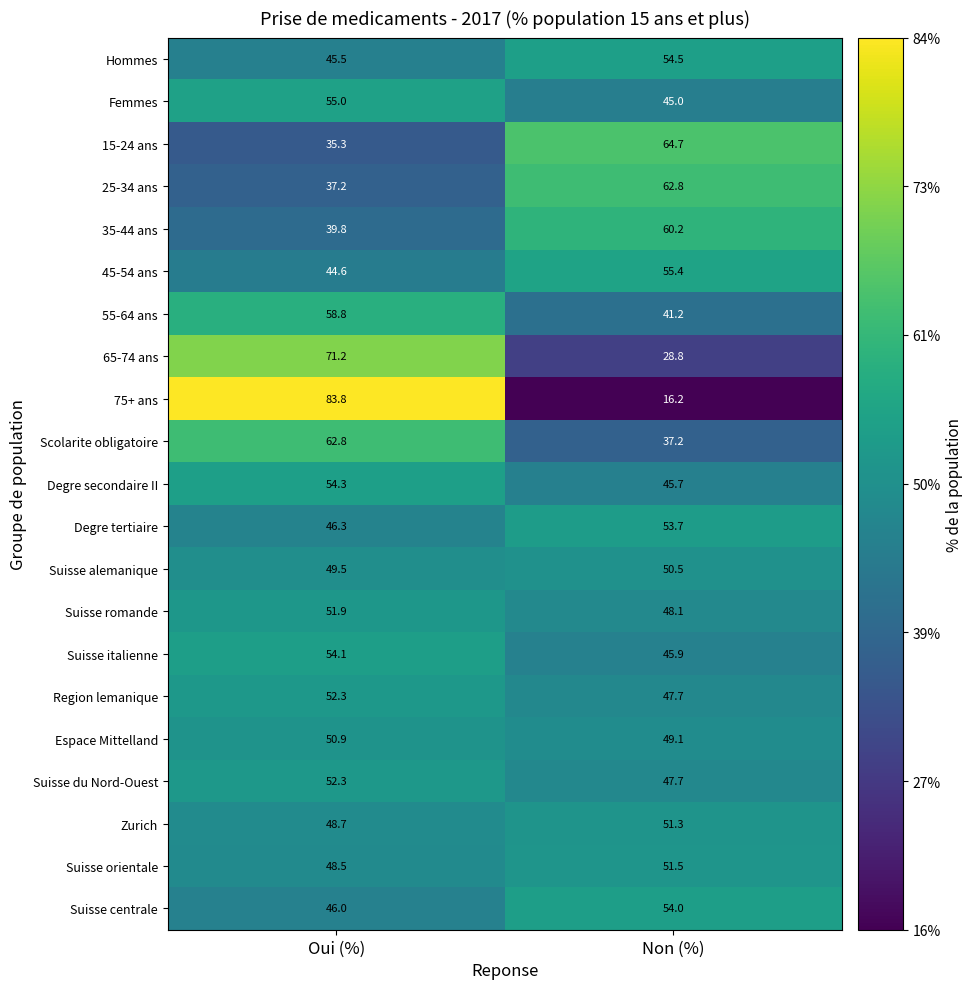

Which category has the highest value across all series?

Oui (%)